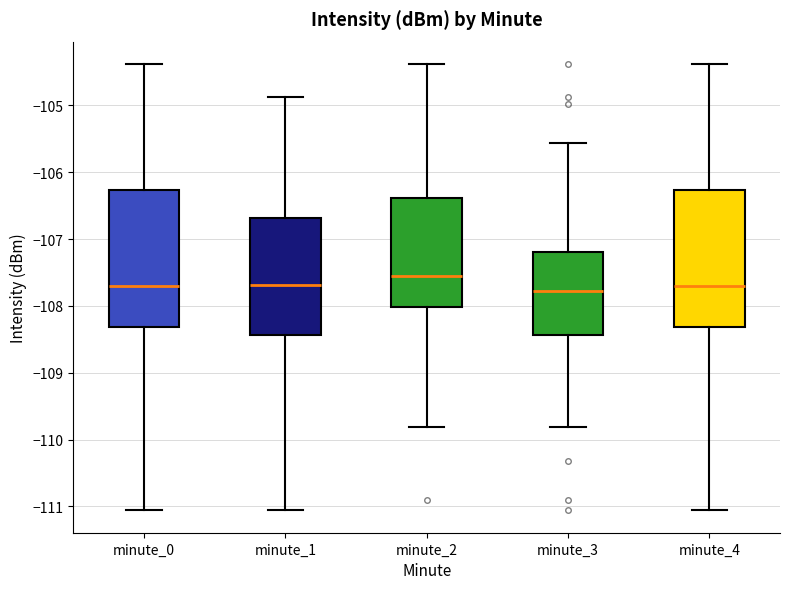

Reading left to right, transcribe this box plot: for each box, give where its median line is, the range the box spans, and where its two whiskers end, as read against the y-axis. The values are not printed on the chart, so give them approximately, as read against the axis.

minute_0: median -107.7, box -108.3 to -106.3, whiskers -111.1 to -104.4
minute_1: median -107.7, box -108.4 to -106.7, whiskers -111.1 to -104.9
minute_2: median -107.6, box -108.0 to -106.4, whiskers -109.8 to -104.4
minute_3: median -107.8, box -108.4 to -107.2, whiskers -109.8 to -105.6
minute_4: median -107.7, box -108.3 to -106.3, whiskers -111.1 to -104.4